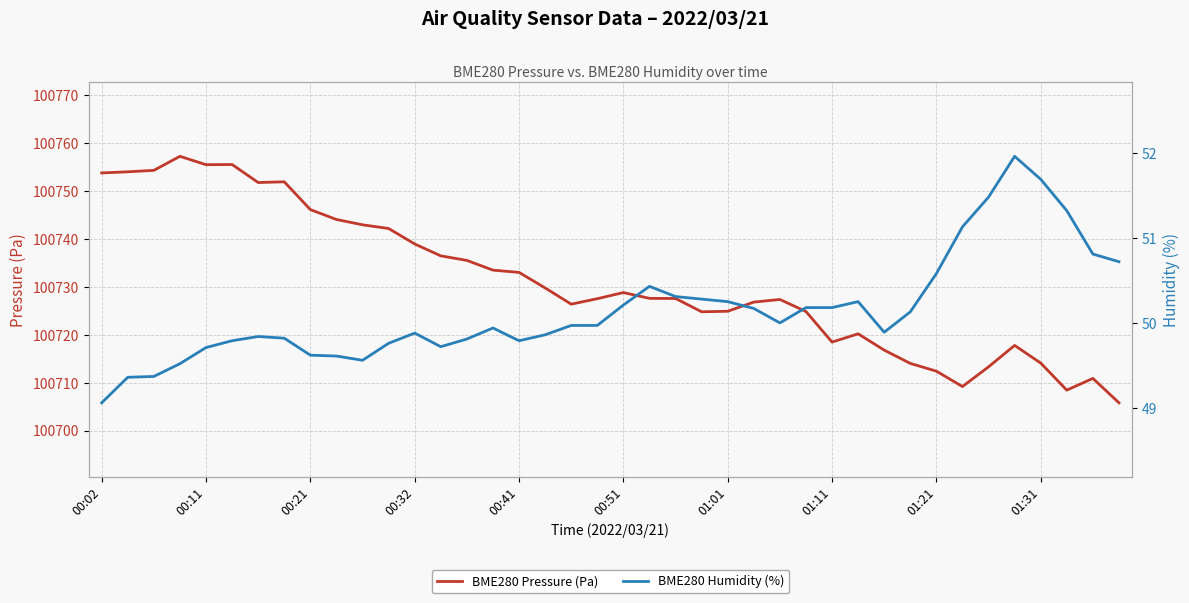

What is the lowest value of the BME280 Pressure (Pa) series?

100705.8